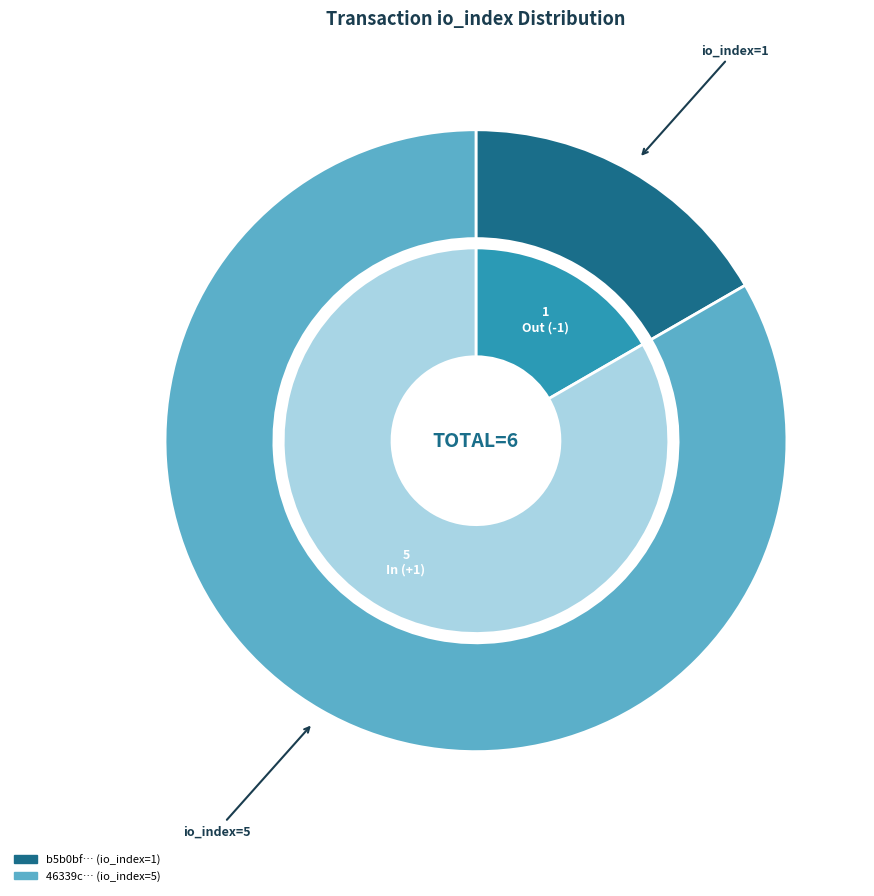

Count the number of slices in the pie.

2